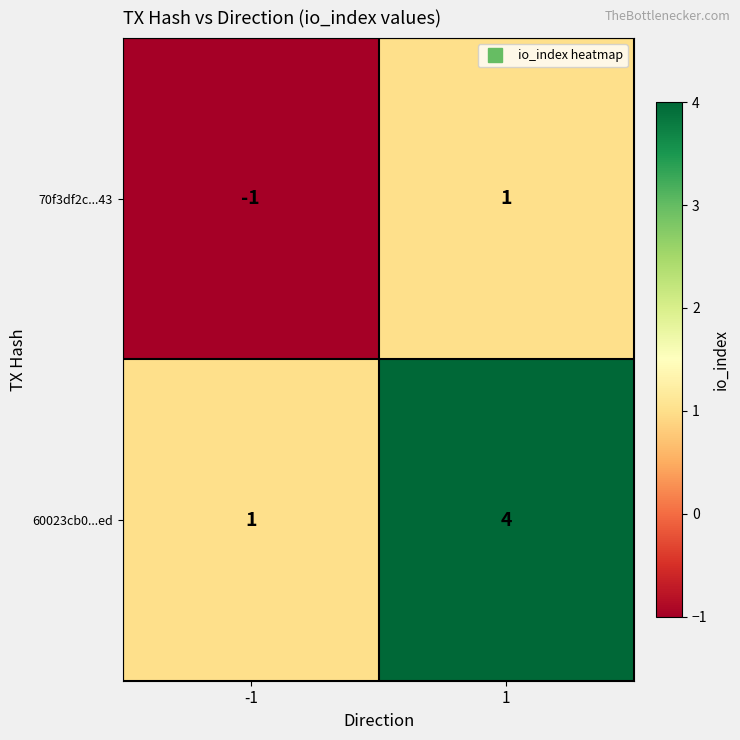

What is the maximum value shown in the chart?

4